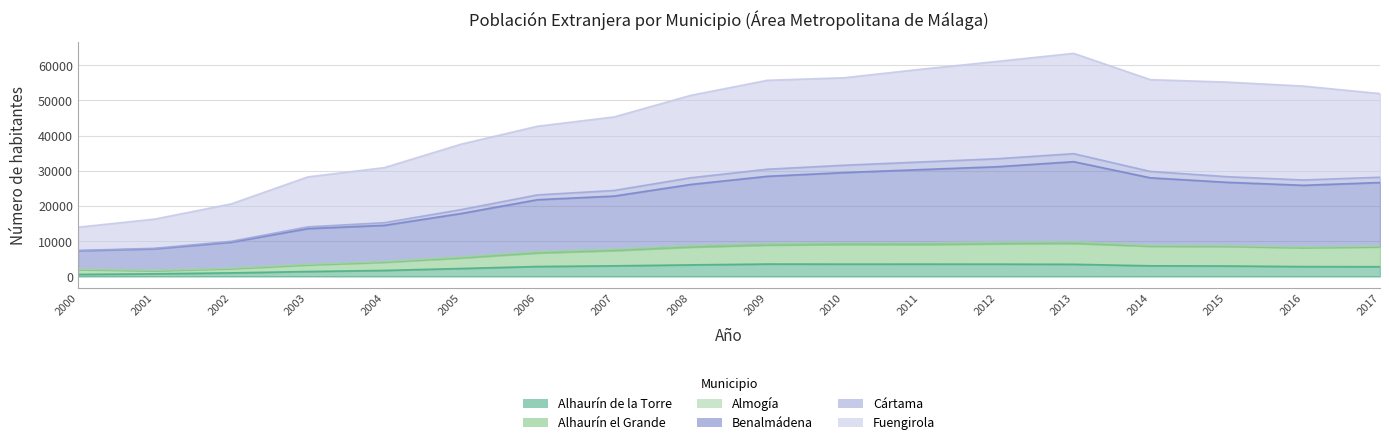

Where is Alhaurín el Grande nearest to the value 5465?

2005